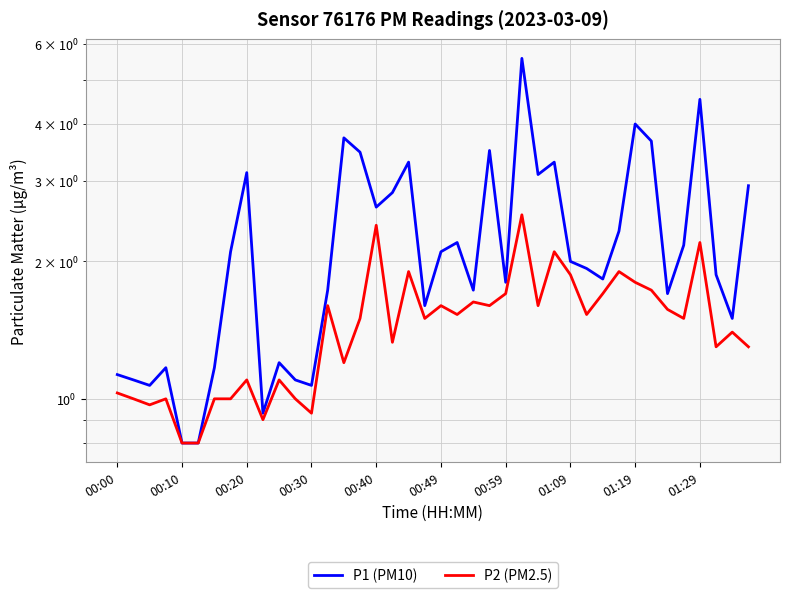

What is the minimum value for P2 (PM2.5)?

0.8